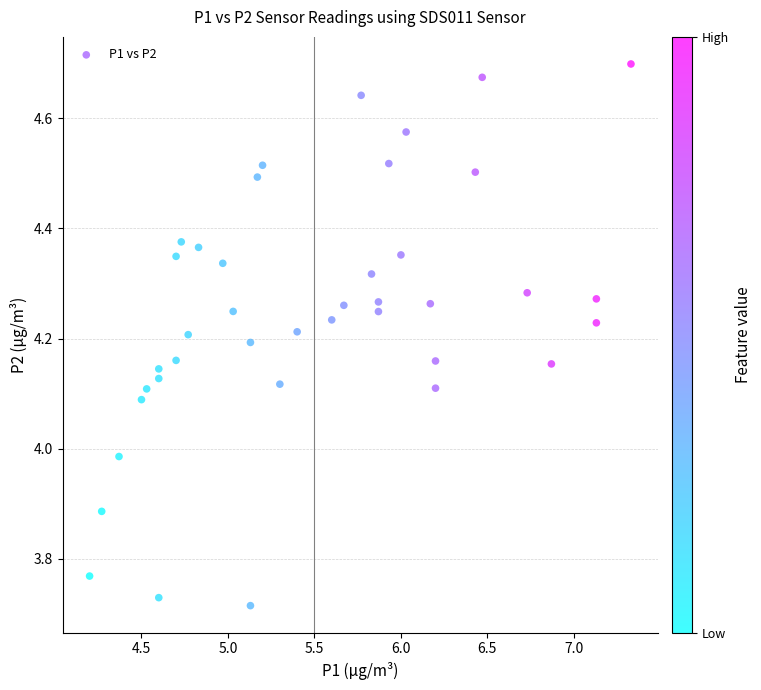

What is the range of X values (max minus min)?

3.1